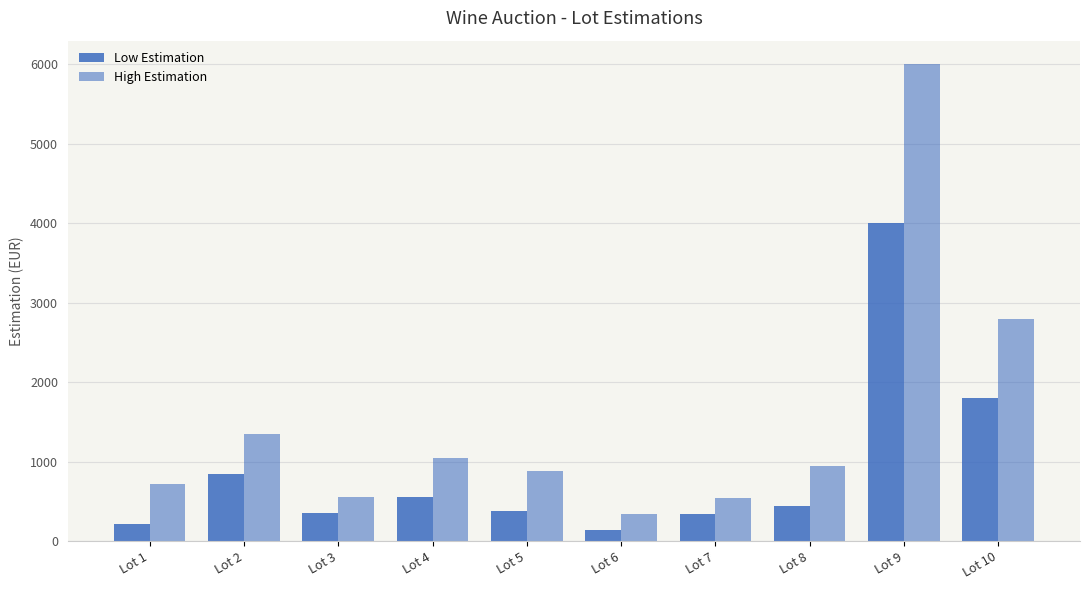

How many bars are there in total?

20